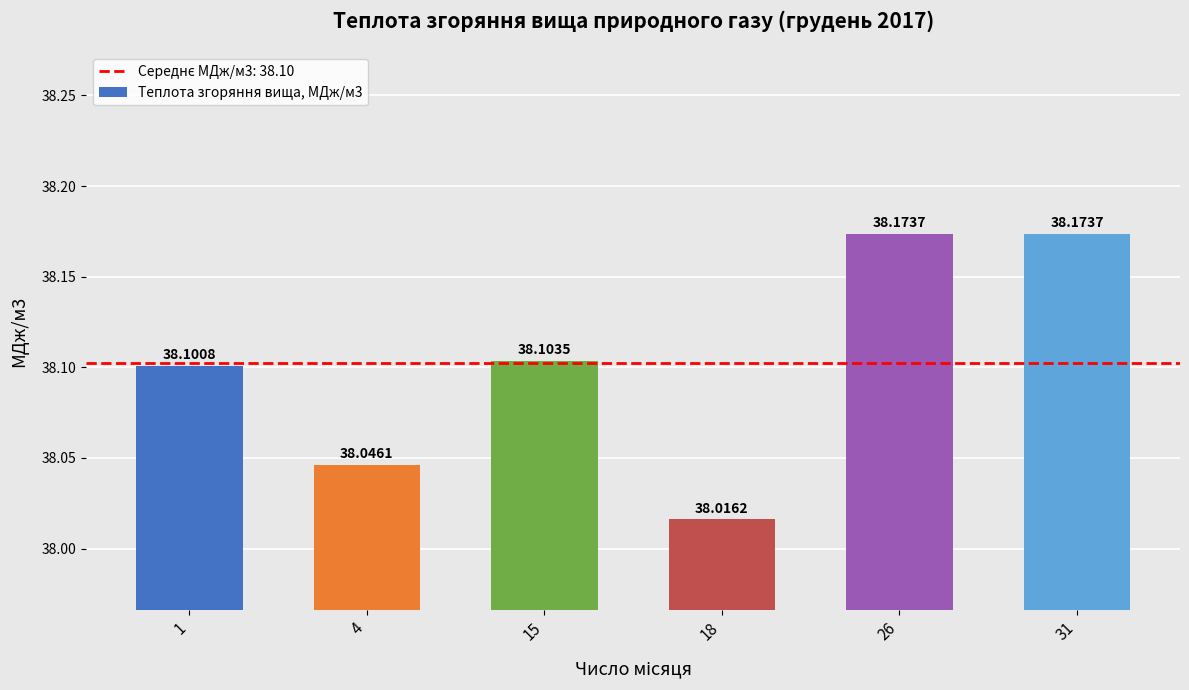

Count the values in the range 38 to 39.

6